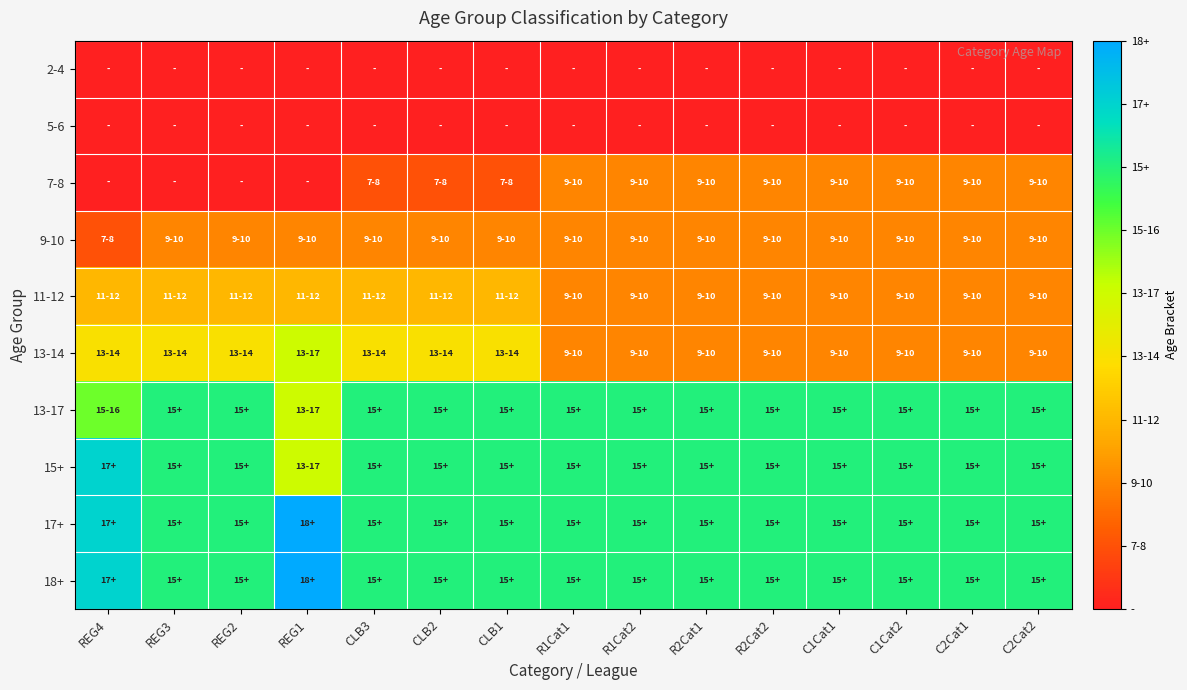

Rank the series by their maximum value, from highest to lowest.

17+, 18+, 15+, 13-17, 13-14, 11-12, 7-8, 9-10, 2-4, 5-6